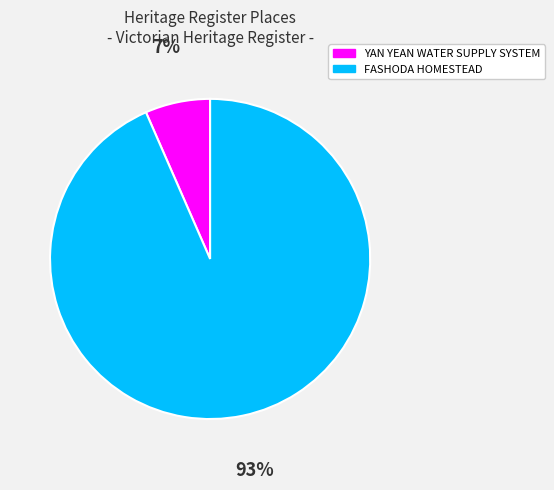

True or false: YAN YEAN WATER SUPPLY SYSTEM accounts for 7% of the total.

True